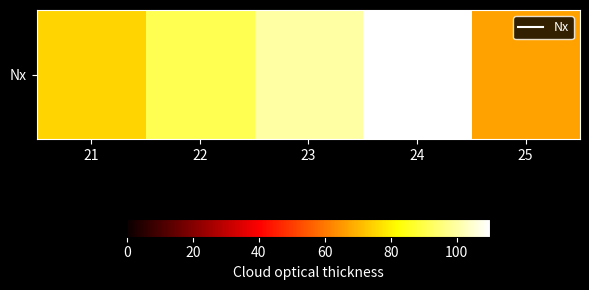

Count the values in the range 75 to 100.

3